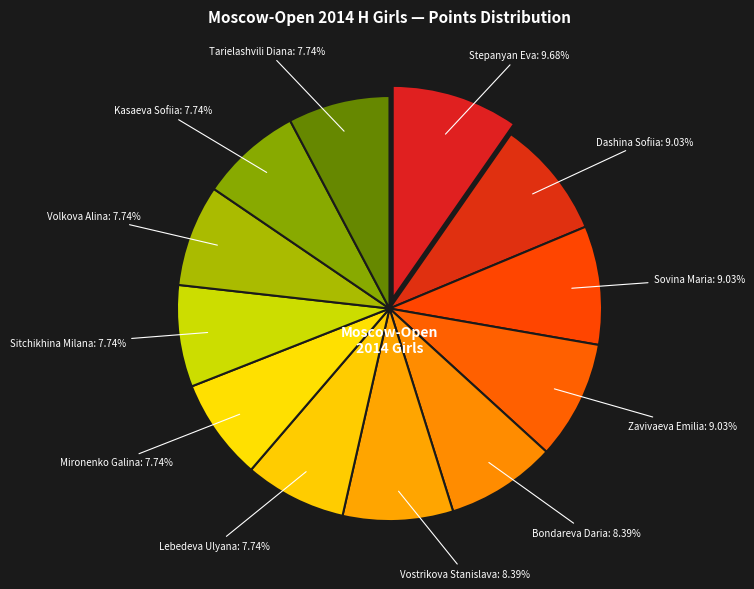

What is the total percentage of Bondareva Daria and Stepanyan Eva?

18.1%